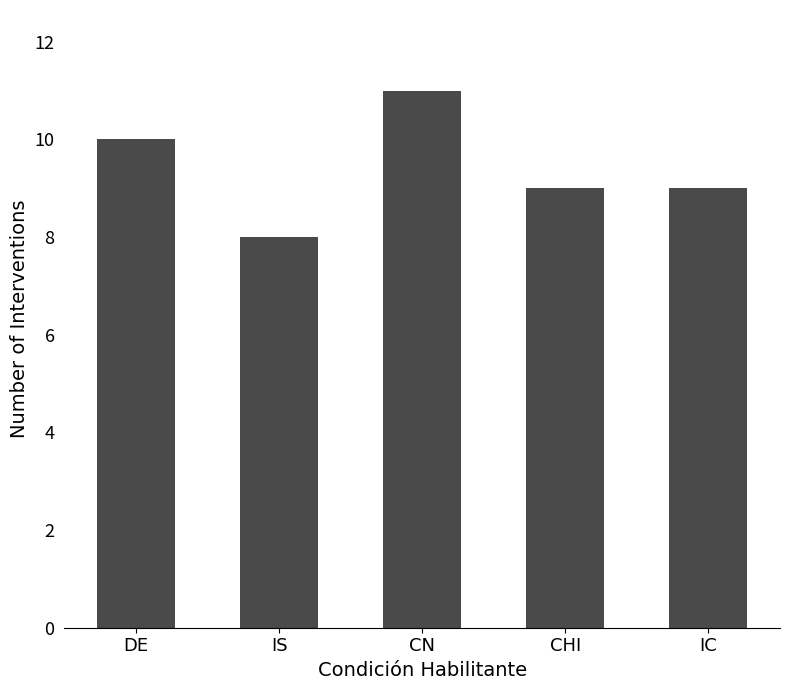

What is the label of the 1st bar from the right?

IC